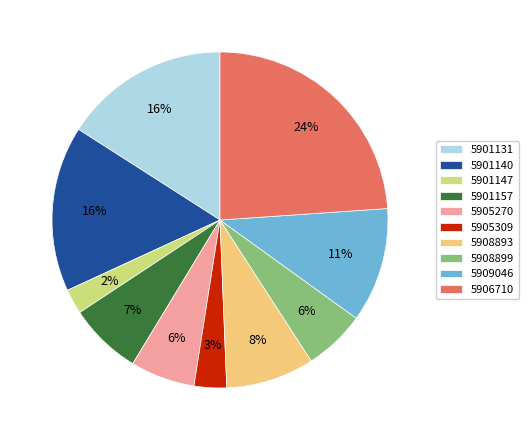

Does any single category account for the majority?

No